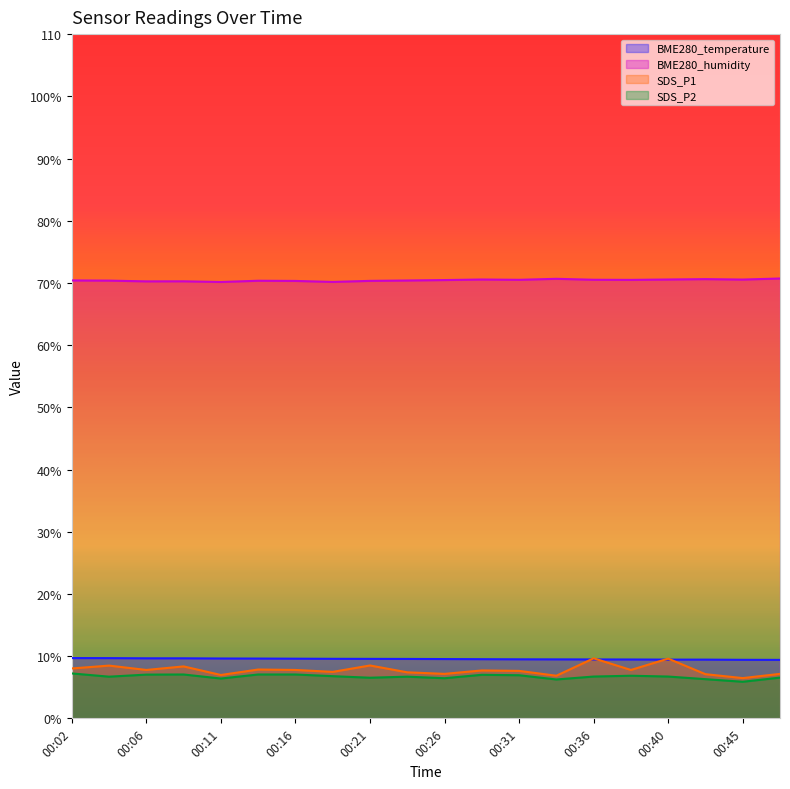

True or false: BME280_temperature and SDS_P2 cross at least once.

False